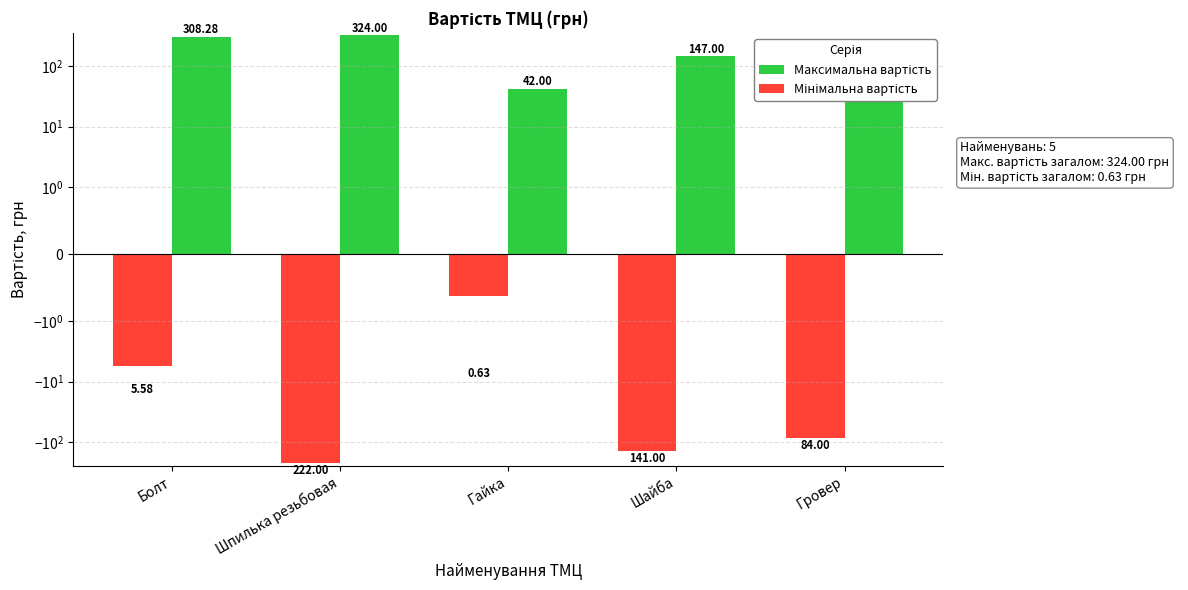

What is the label of the 1st bar from the right?

Гровер